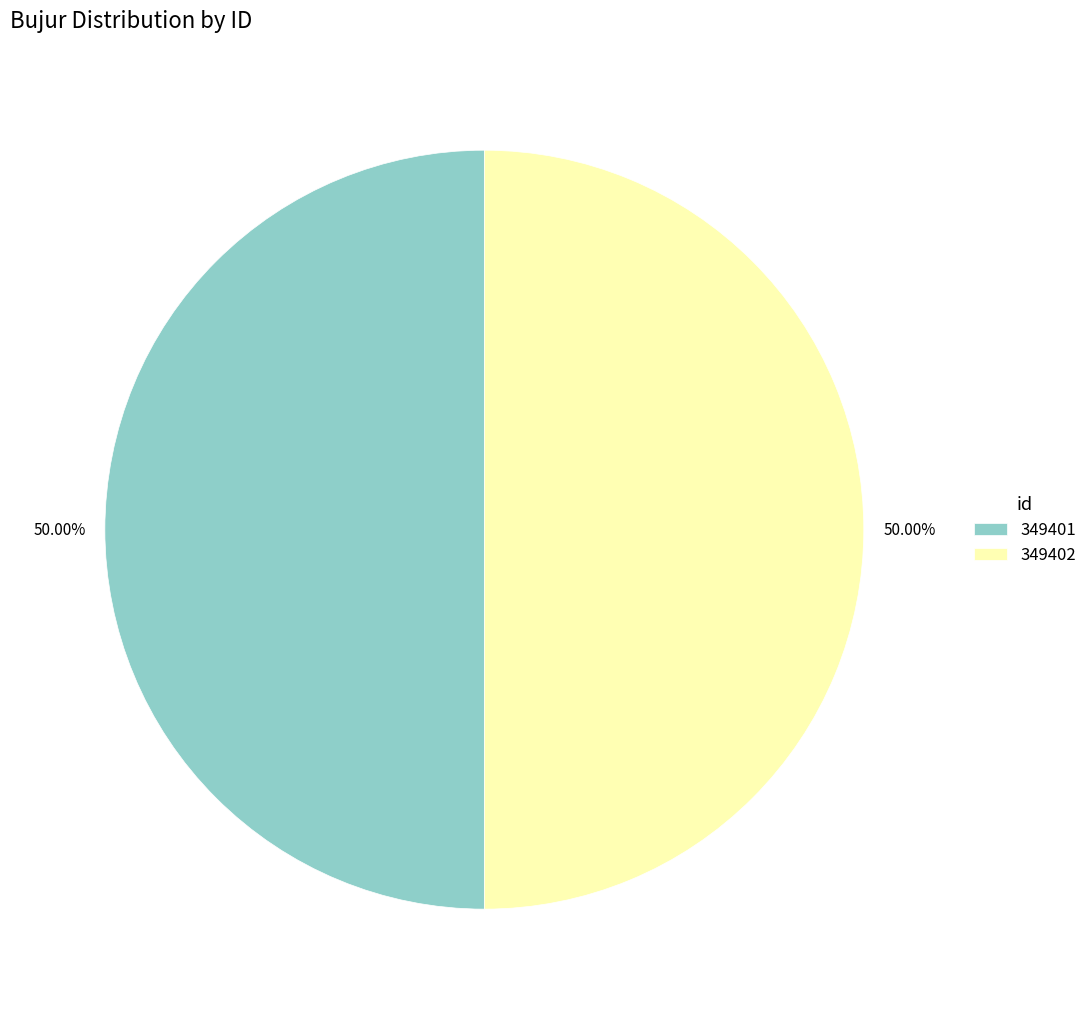

To the nearest percent, what is the combined percentage of 349402 and 349401?

100%